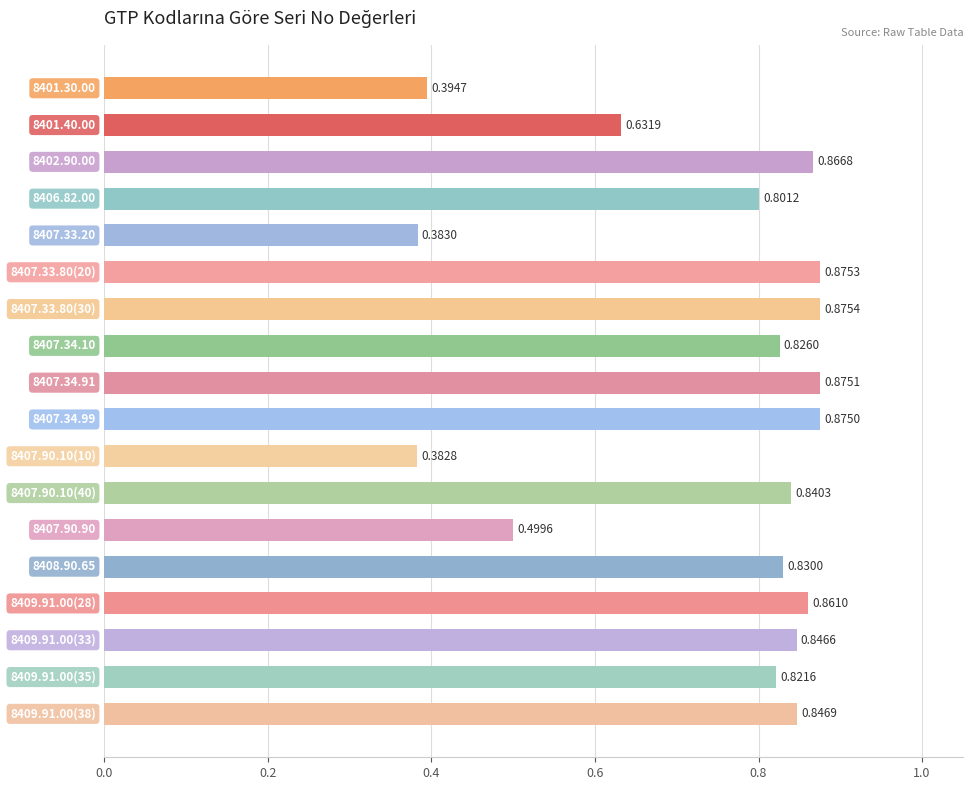

What is the average value?

0.7